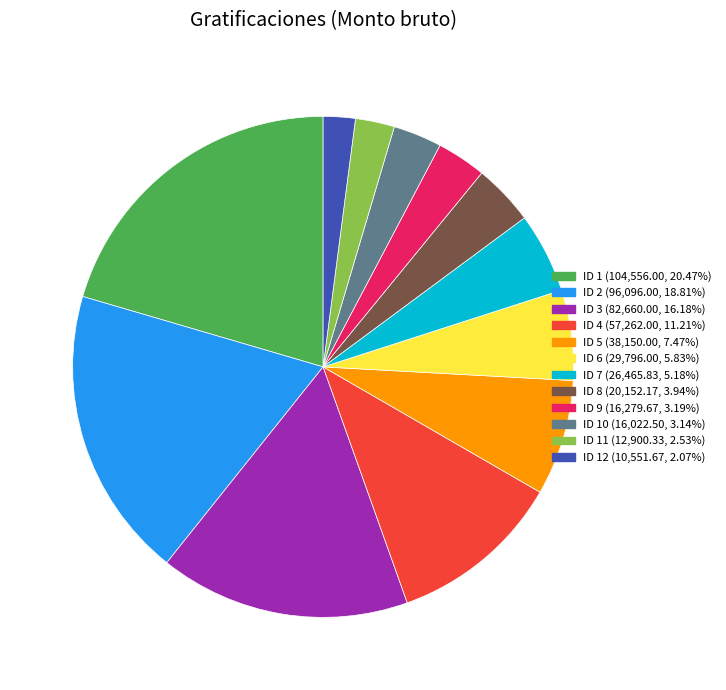

Is there a majority slice in this chart?

No